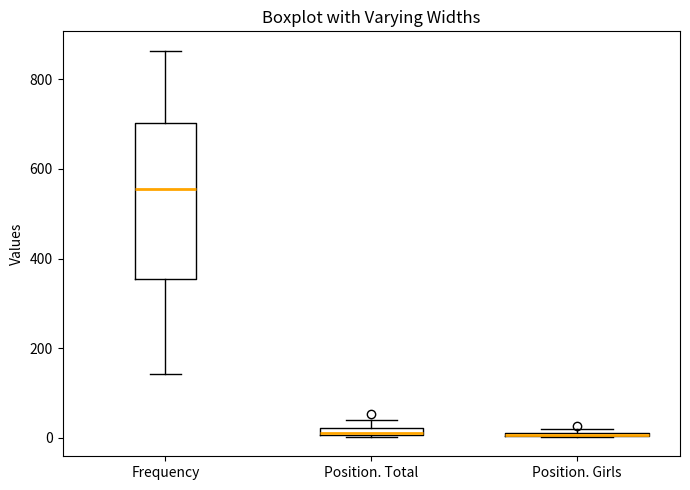

Which box is the tallest, from its lower edge to its upper edge?

Frequency